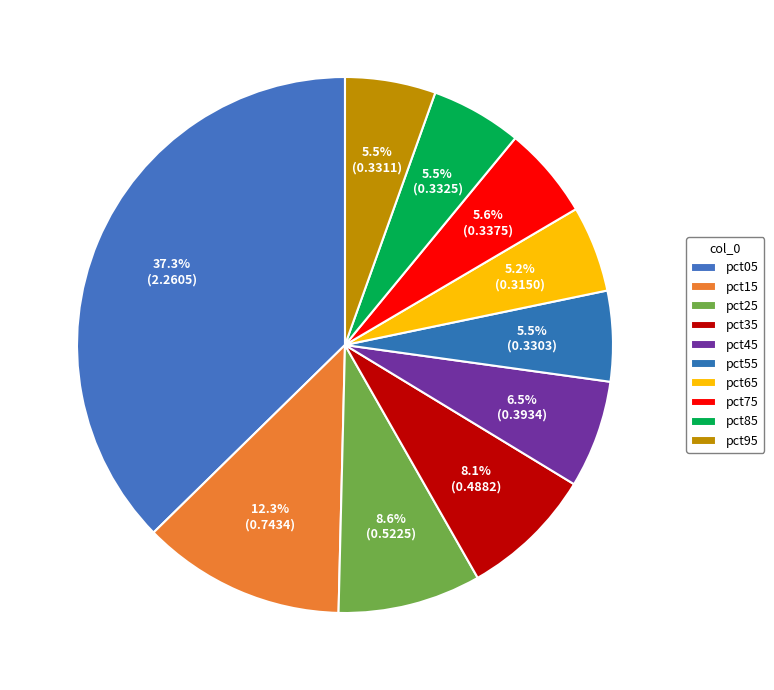

To the nearest percent, what is the average slice percentage?

10%